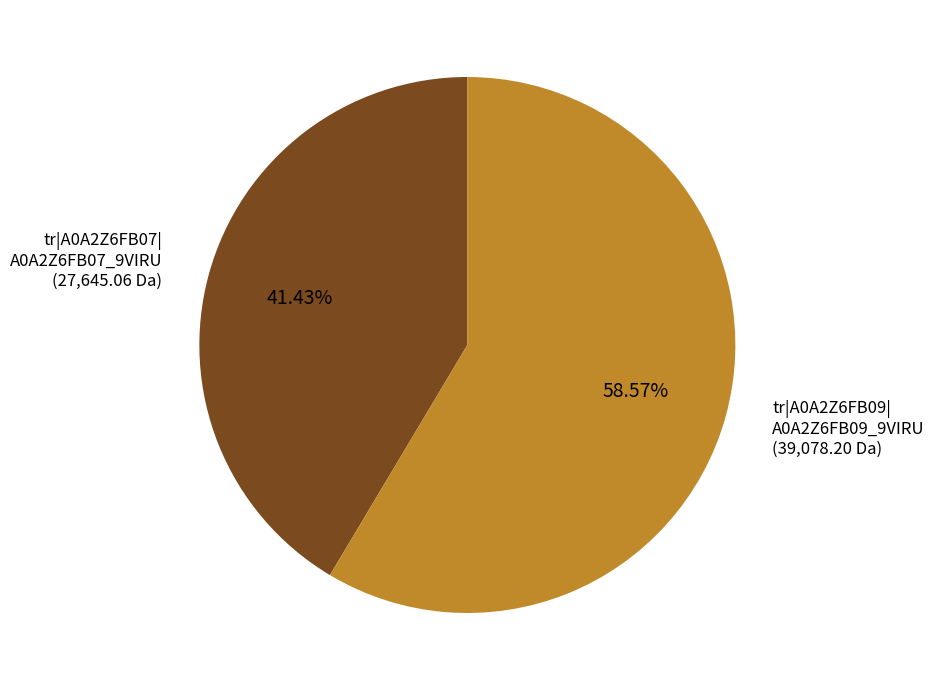

What is the ratio of the value at tr|A0A2Z6FB09| A0A2Z6FB09_9VIRU (39,078.20 Da) to the value at tr|A0A2Z6FB07| A0A2Z6FB07_9VIRU (27,645.06 Da)?

1.4